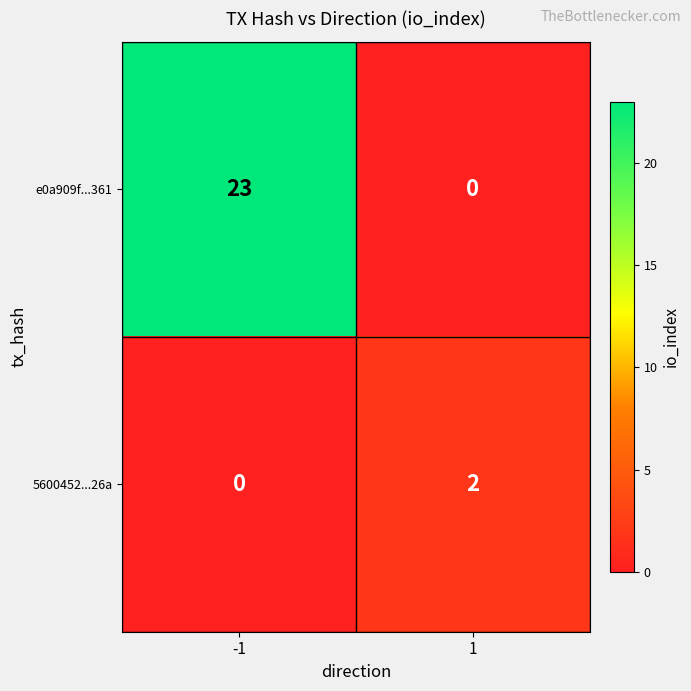

Between -1 and 1, which series saw the biggest shift?

e0a909f...361